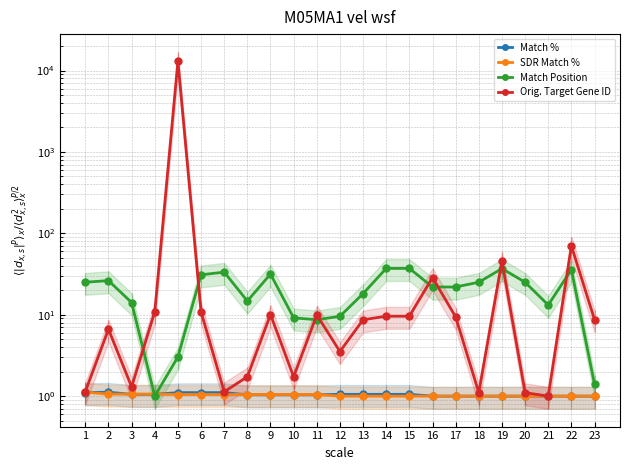

How many intersections are there between SDR Match % and Match %?

5